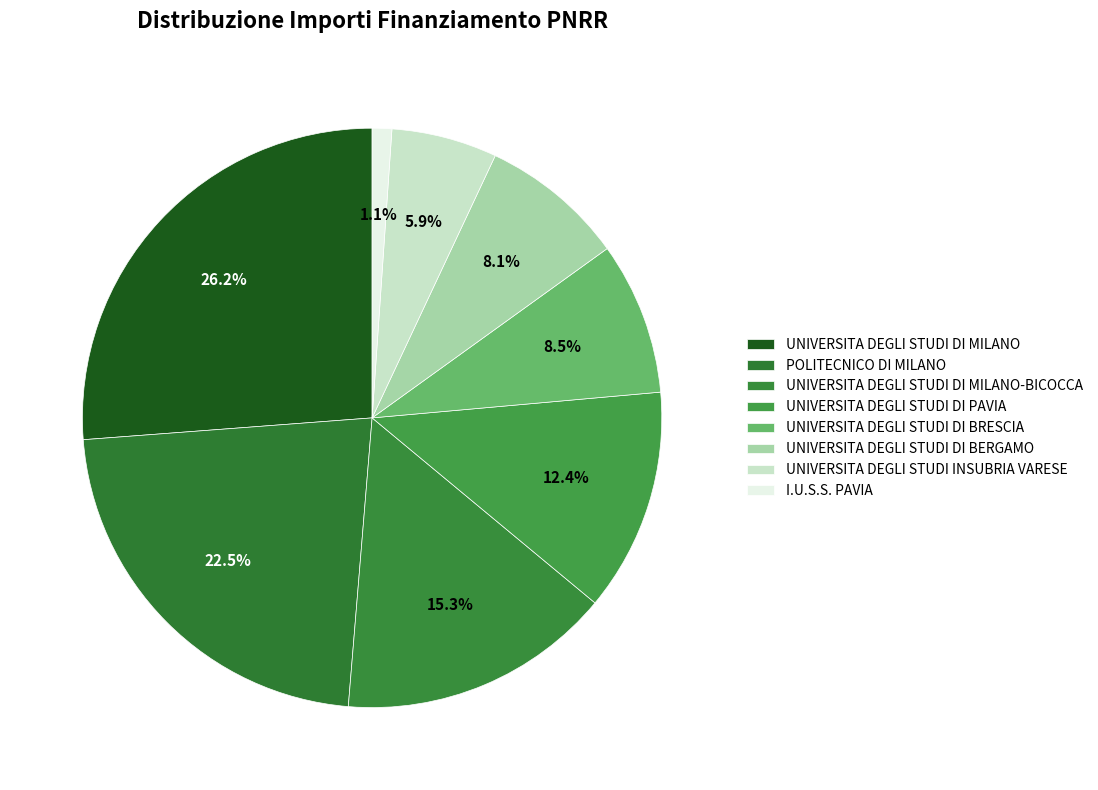

True or false: UNIVERSITA DEGLI STUDI DI BERGAMO accounts for 15% of the total.

False